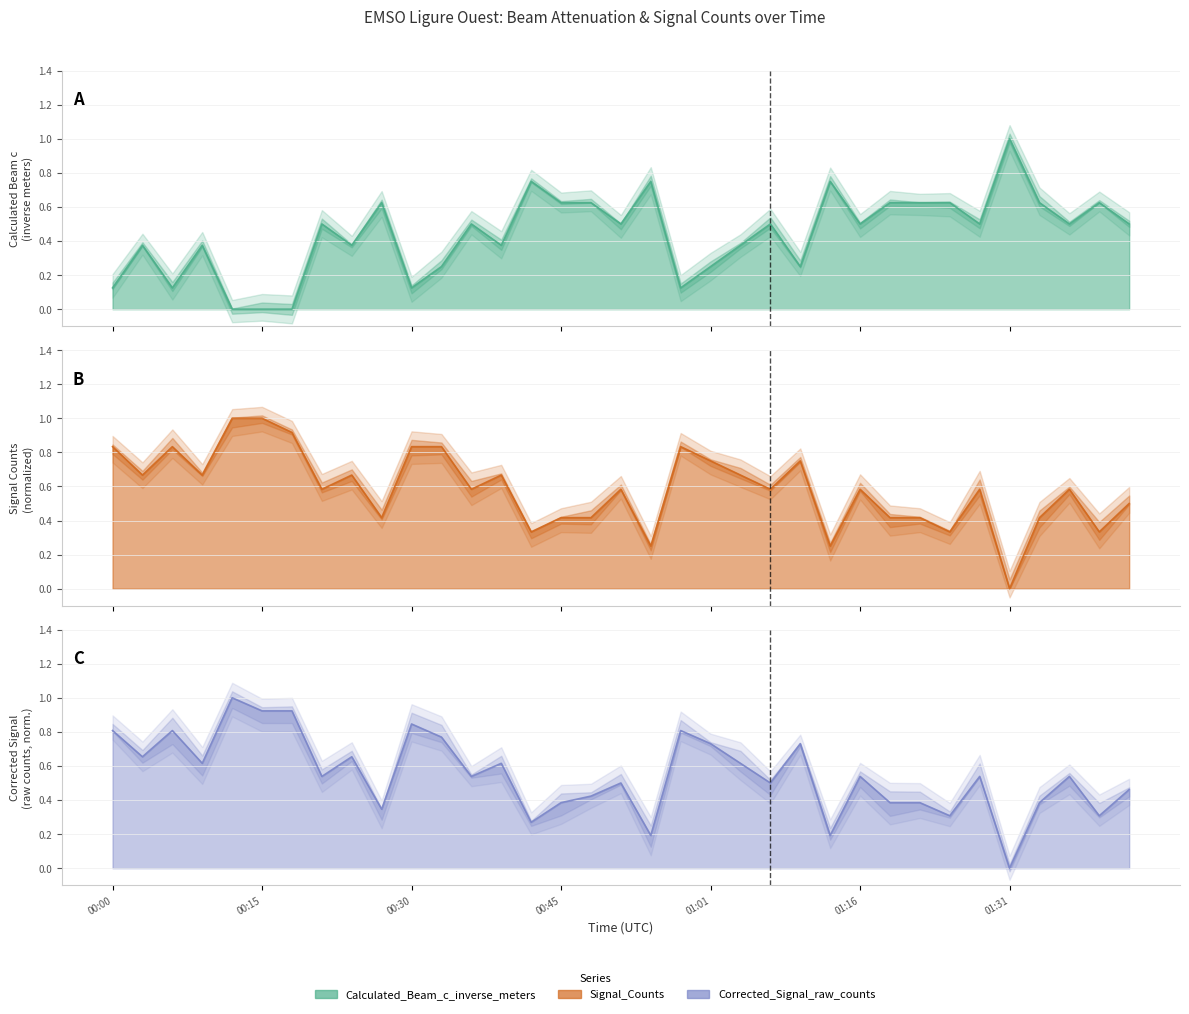

What value does the Corrected_Signal_raw_counts series have at 2022-03-20T00:42:53?

0.3